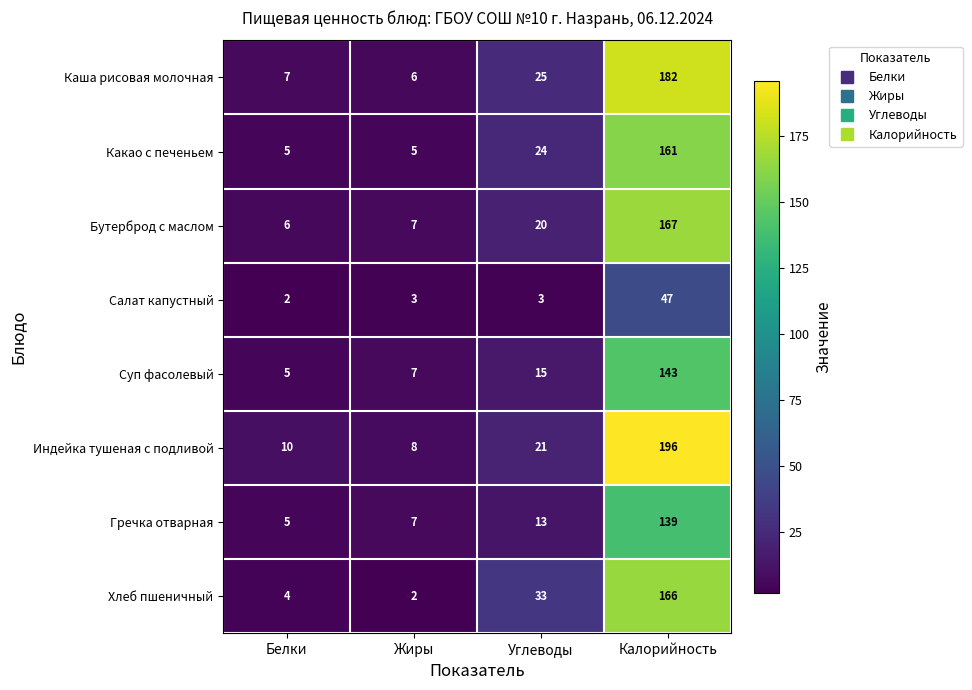

What is the approximate value of Какао с печеньем at Углеводы?

24